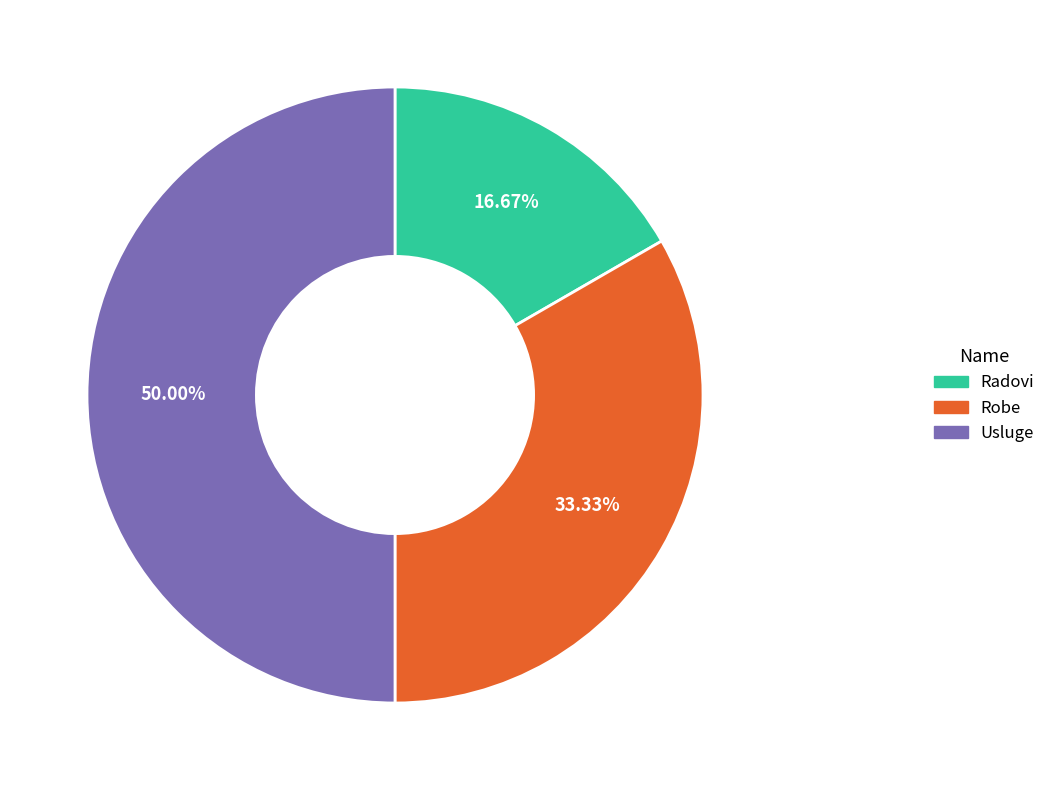

Does Robe represent more than half of the total?

No